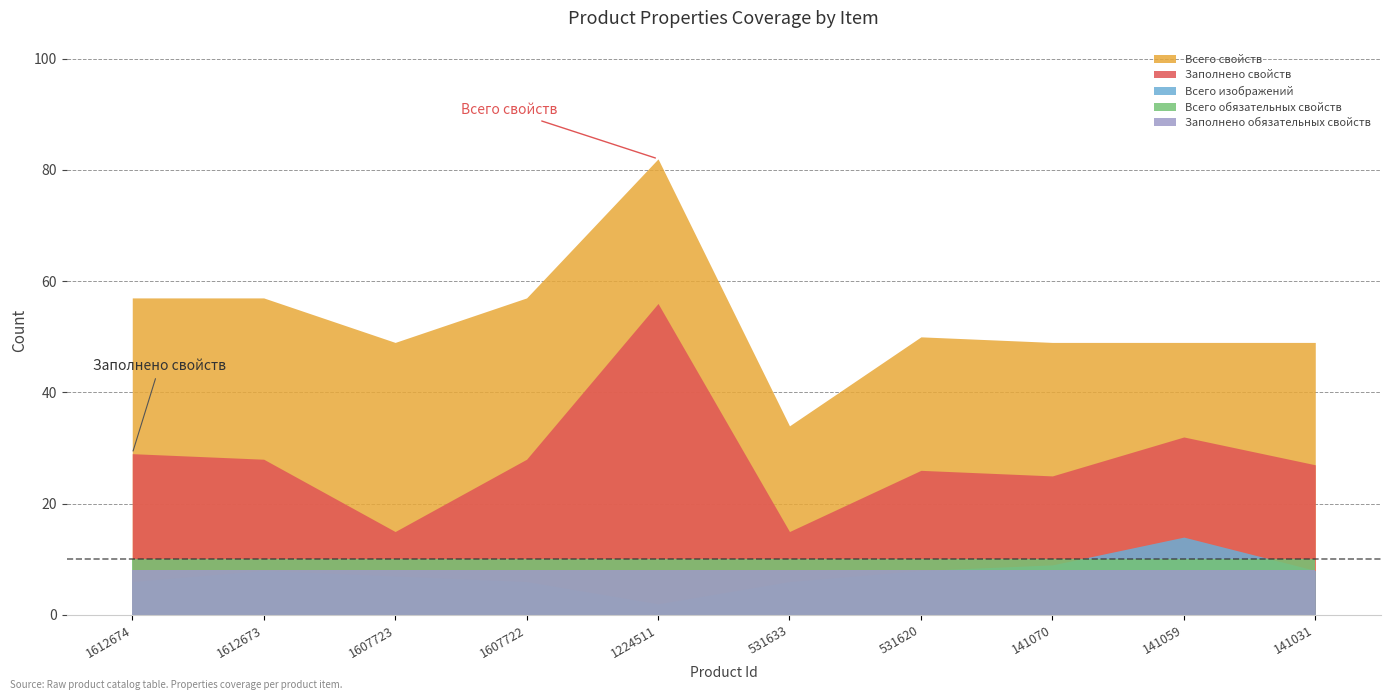

What are all the series names shown in the legend?

Всего свойств, Заполнено свойств, Всего изображений, Всего обязательных свойств, Заполнено обязательных свойств